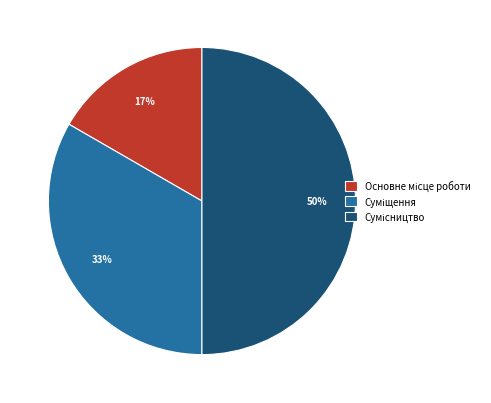

To the nearest percent, what is the difference between the largest and smallest slice percentages?

33%